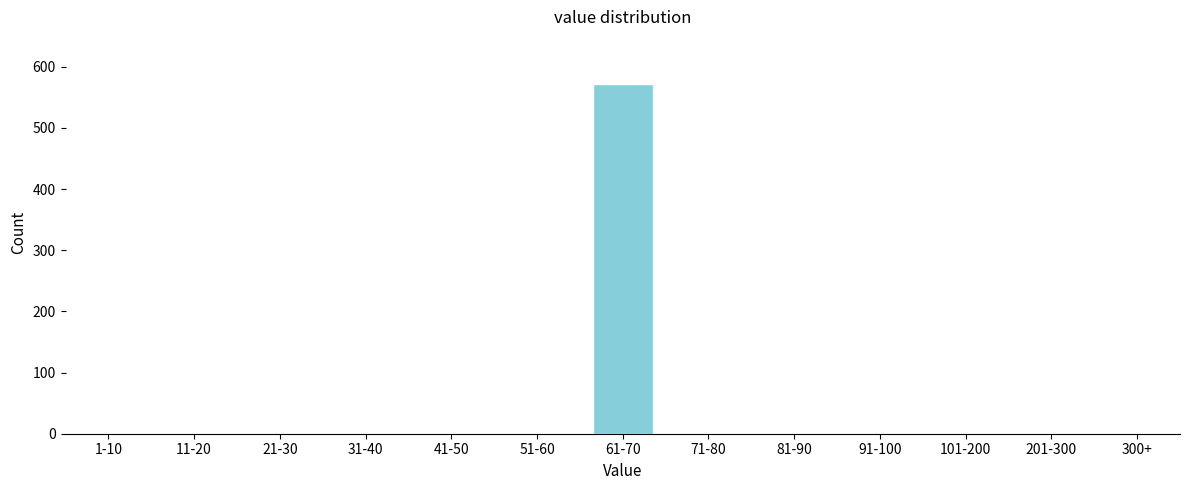

Reading left to right, what are all the values shown in this chart?

1-10=0	11-20=0	21-30=0	31-40=0	41-50=0	51-60=0	61-70=572	71-80=0	81-90=0	91-100=0	101-200=0	201-300=0	300+=0